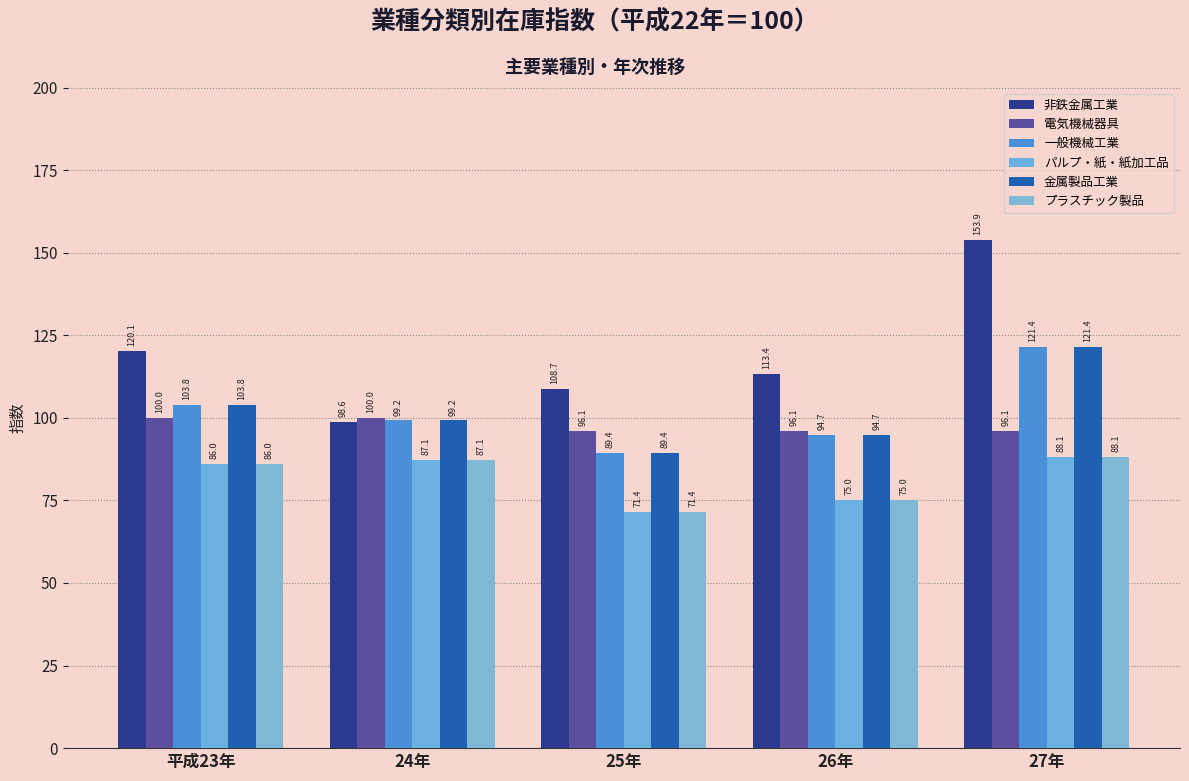

Does the chart contain any negative values?

No